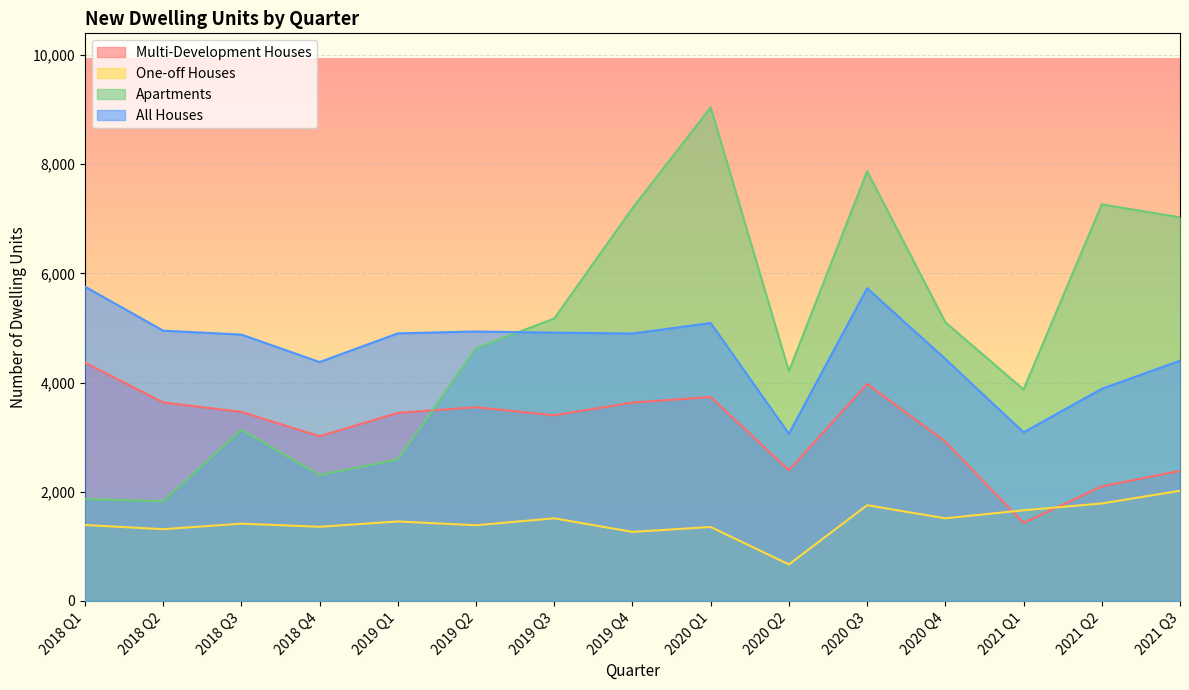

What is the difference between the highest and lowest values at 2019 Q3?

3660